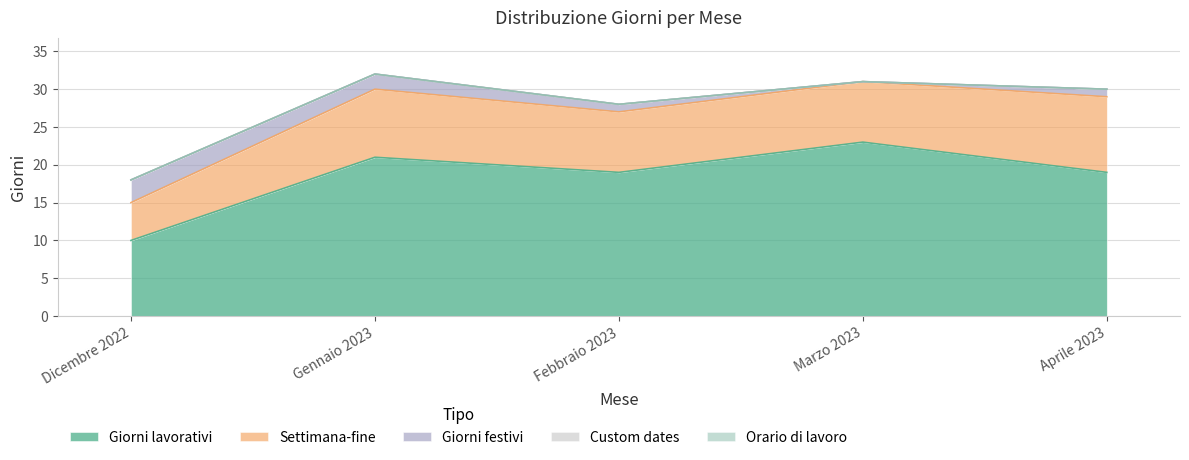

True or false: Orario di lavoro has more than 1 interior local peaks.

False